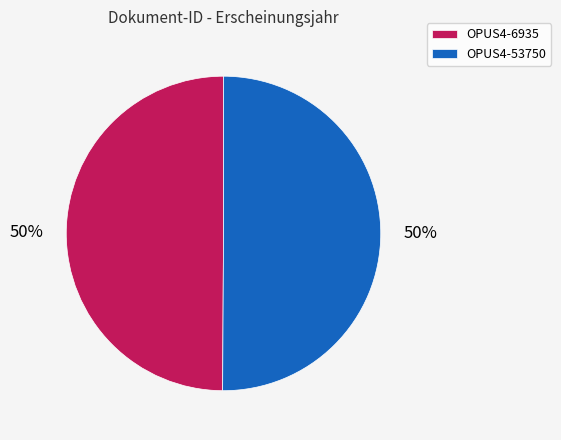

To the nearest percent, what percentage of the pie is OPUS4-6935?

50%